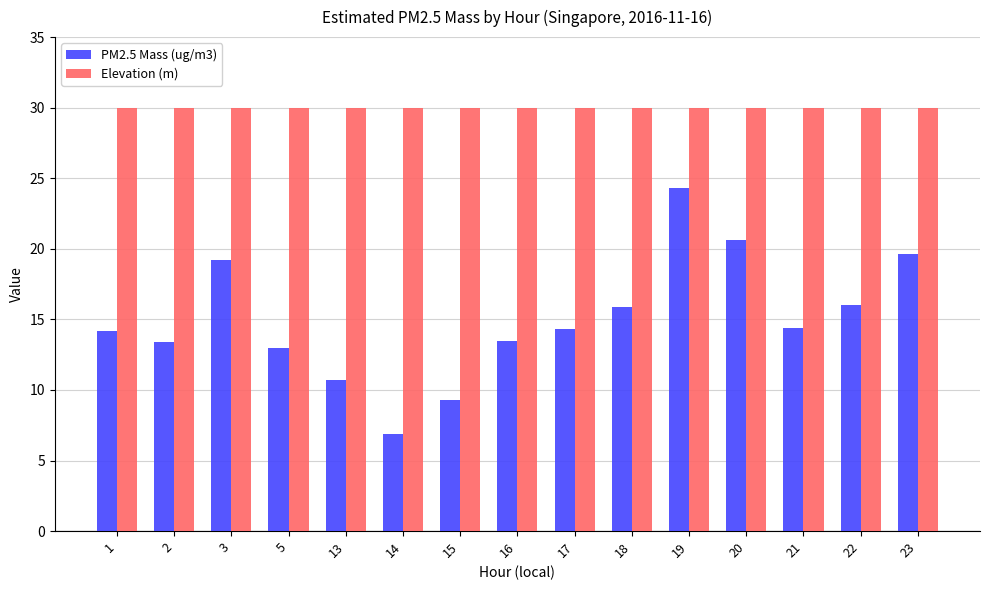

Rank the series by their average value, from lowest to highest.

PM2.5 Mass (ug/m3), Elevation (m)